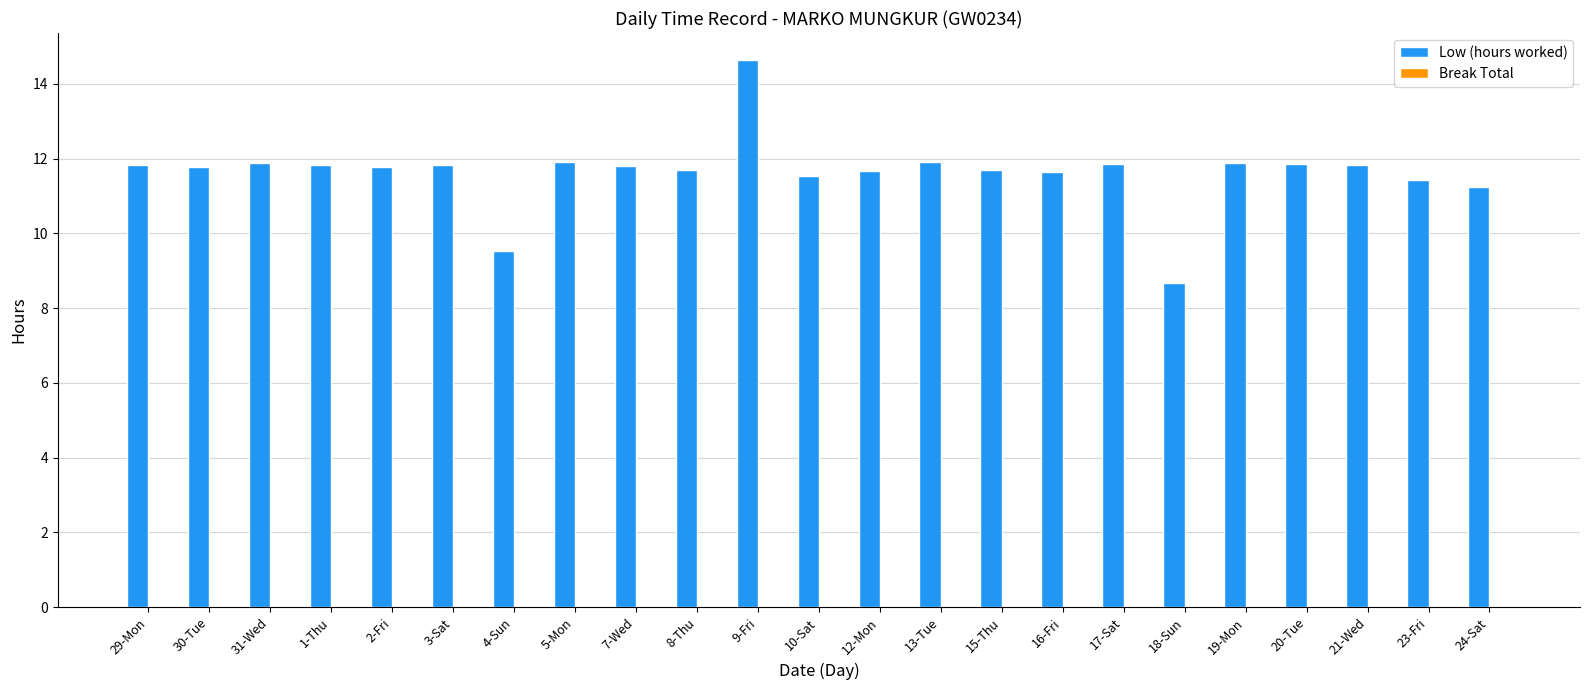

How many categories are shown in the chart?

23